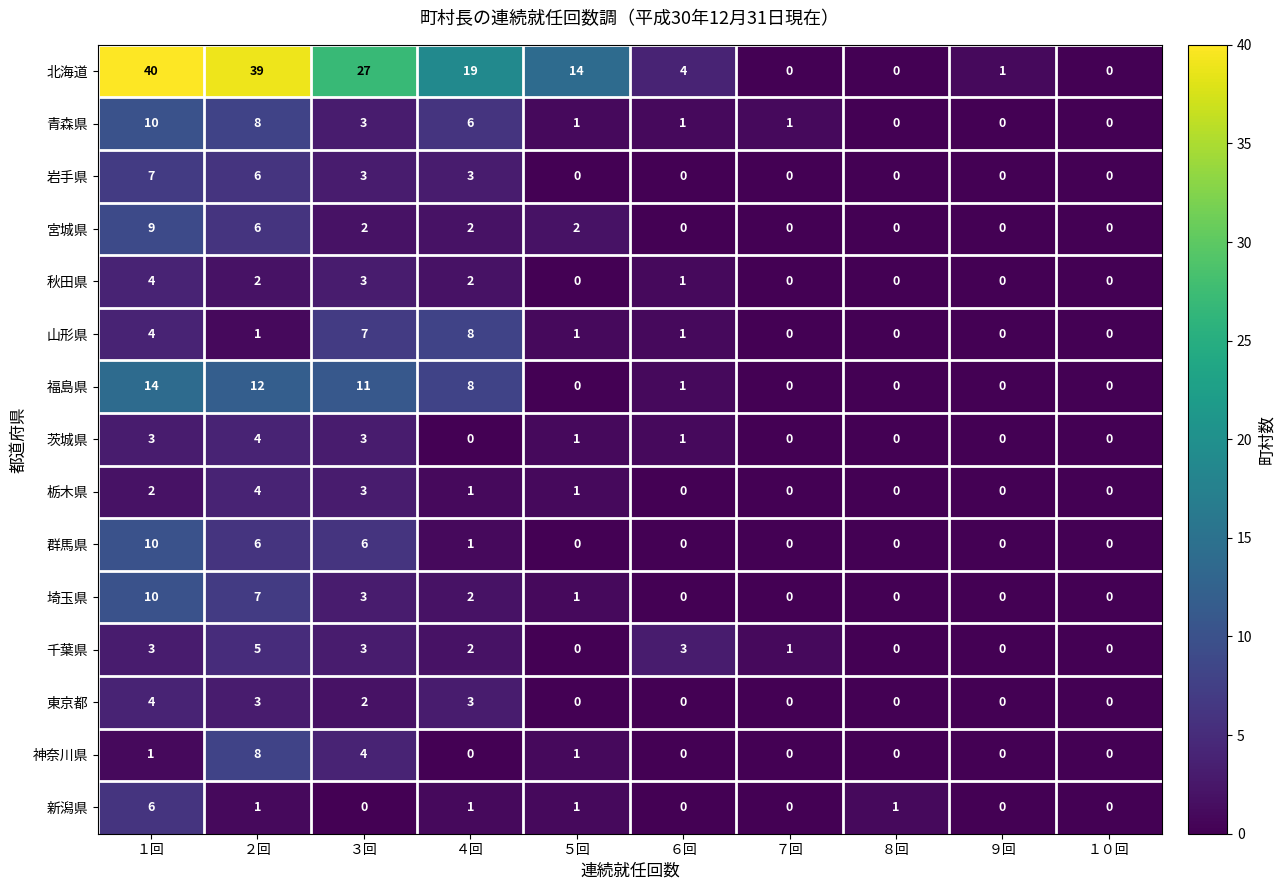

What is the highest value of the 北海道 series?

40